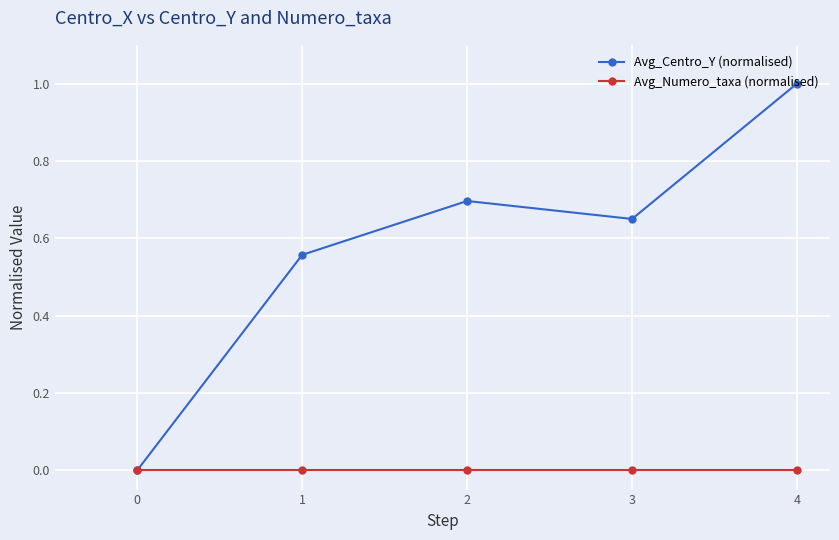

Which series has the largest range (max minus min)?

Avg_Centro_Y (normalised)